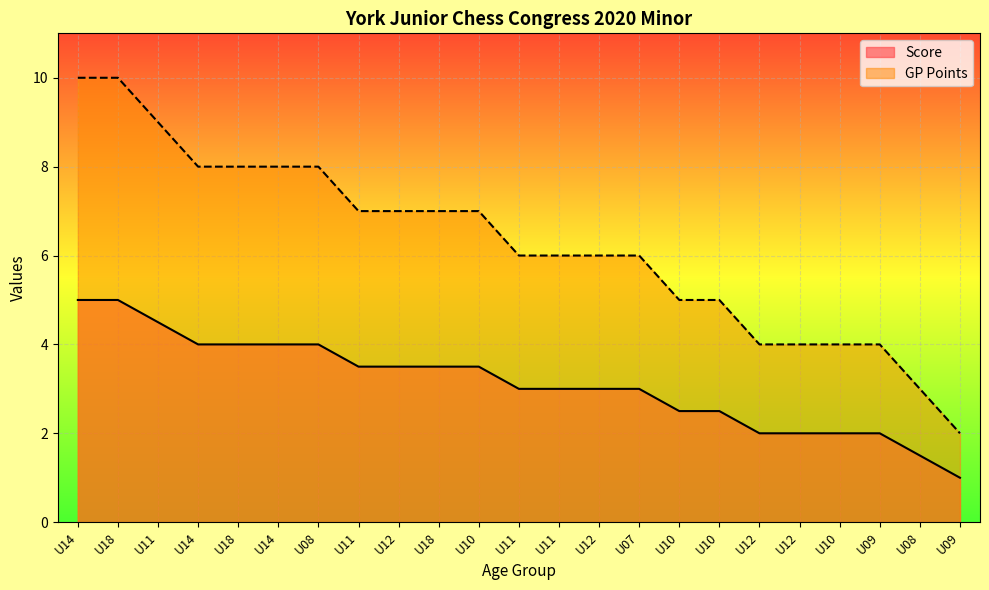

Where is Score nearest to the value 3?

U11